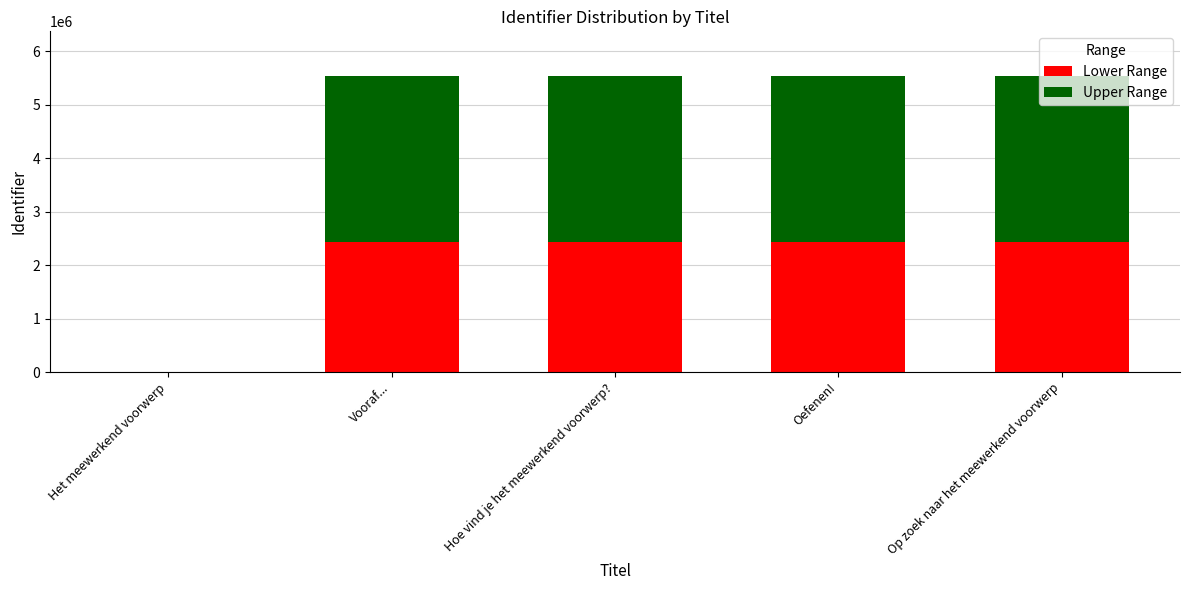

What is the total value across all series at Op zoek naar het meewerkend voorwerp?

5541700